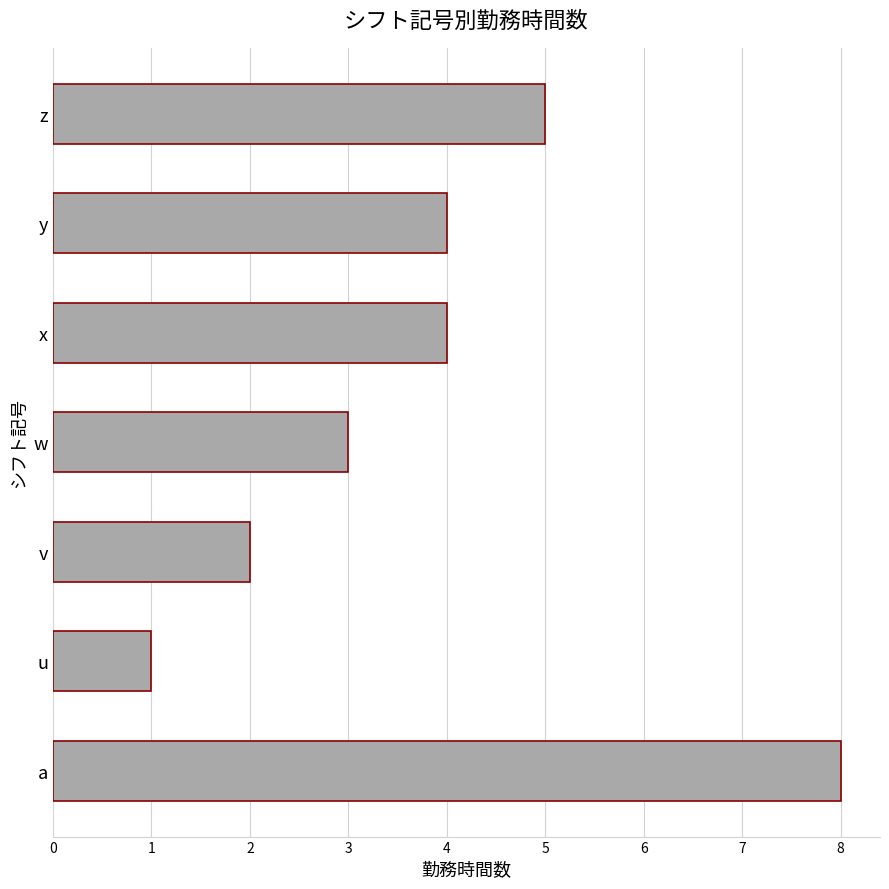

What is the maximum value shown in the chart?

8